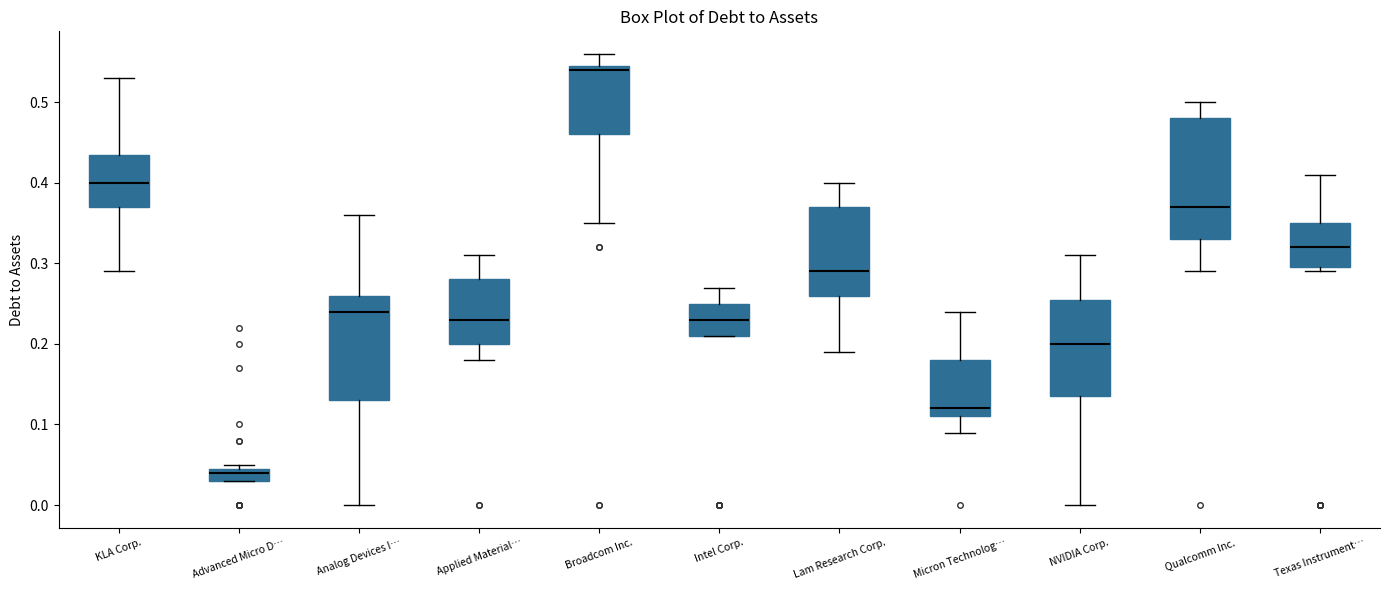

Reading left to right, transcribe this box plot: for each box, give where its median line is, the range the box spans, and where its two whiskers end, as read against the y-axis. The values are not printed on the chart, so give them approximately, as read against the axis.

KLA Corp.: median 0.40, box 0.37 to 0.44, whiskers 0.29 to 0.53
Advanced Micro D…: median 0.04, box 0.03 to 0.05, whiskers 0.03 to 0.05 (just above the box's upper edge)
Analog Devices I…: median 0.24, box 0.13 to 0.26, whiskers 0.00 to 0.36
Applied Material…: median 0.23, box 0.20 to 0.28, whiskers 0.18 to 0.31
Broadcom Inc.: median 0.54, box 0.46 to 0.55, whiskers 0.35 to 0.56
Intel Corp.: median 0.23, box 0.21 to 0.25, whiskers 0.21 to 0.27
Lam Research Corp.: median 0.29, box 0.26 to 0.37, whiskers 0.19 to 0.40
Micron Technolog…: median 0.12, box 0.11 to 0.18, whiskers 0.09 to 0.24
NVIDIA Corp.: median 0.20, box 0.14 to 0.26, whiskers 0.00 to 0.31
Qualcomm Inc.: median 0.37, box 0.33 to 0.48, whiskers 0.29 to 0.50
Texas Instrument…: median 0.32, box 0.30 to 0.35, whiskers 0.29 to 0.41